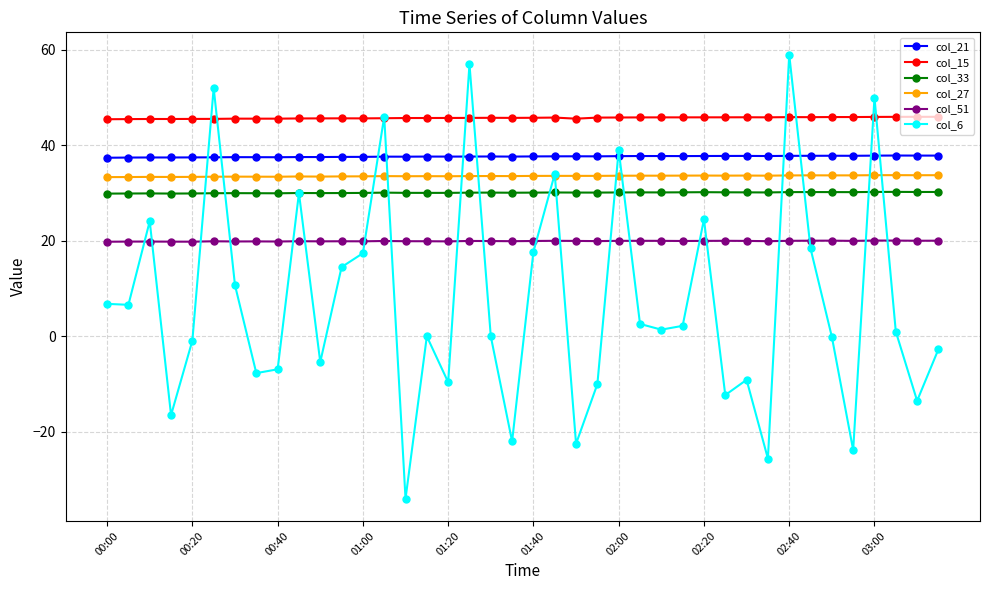

What is the value of the col_6 point at the 14th from the left?

46.0